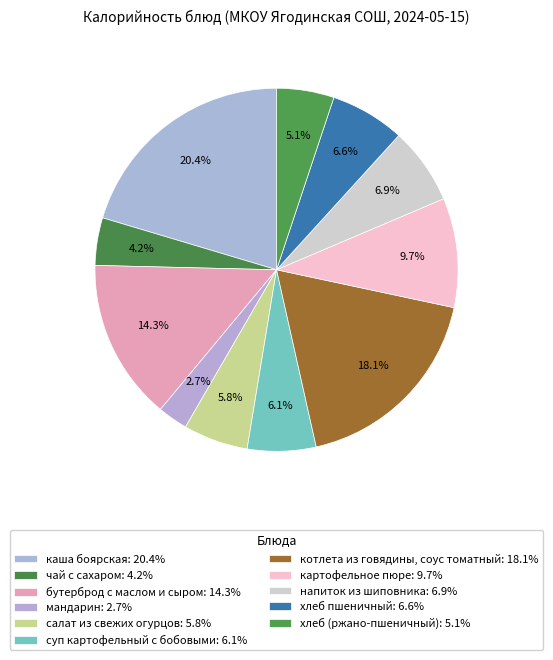

How many slices are in this pie chart?

11